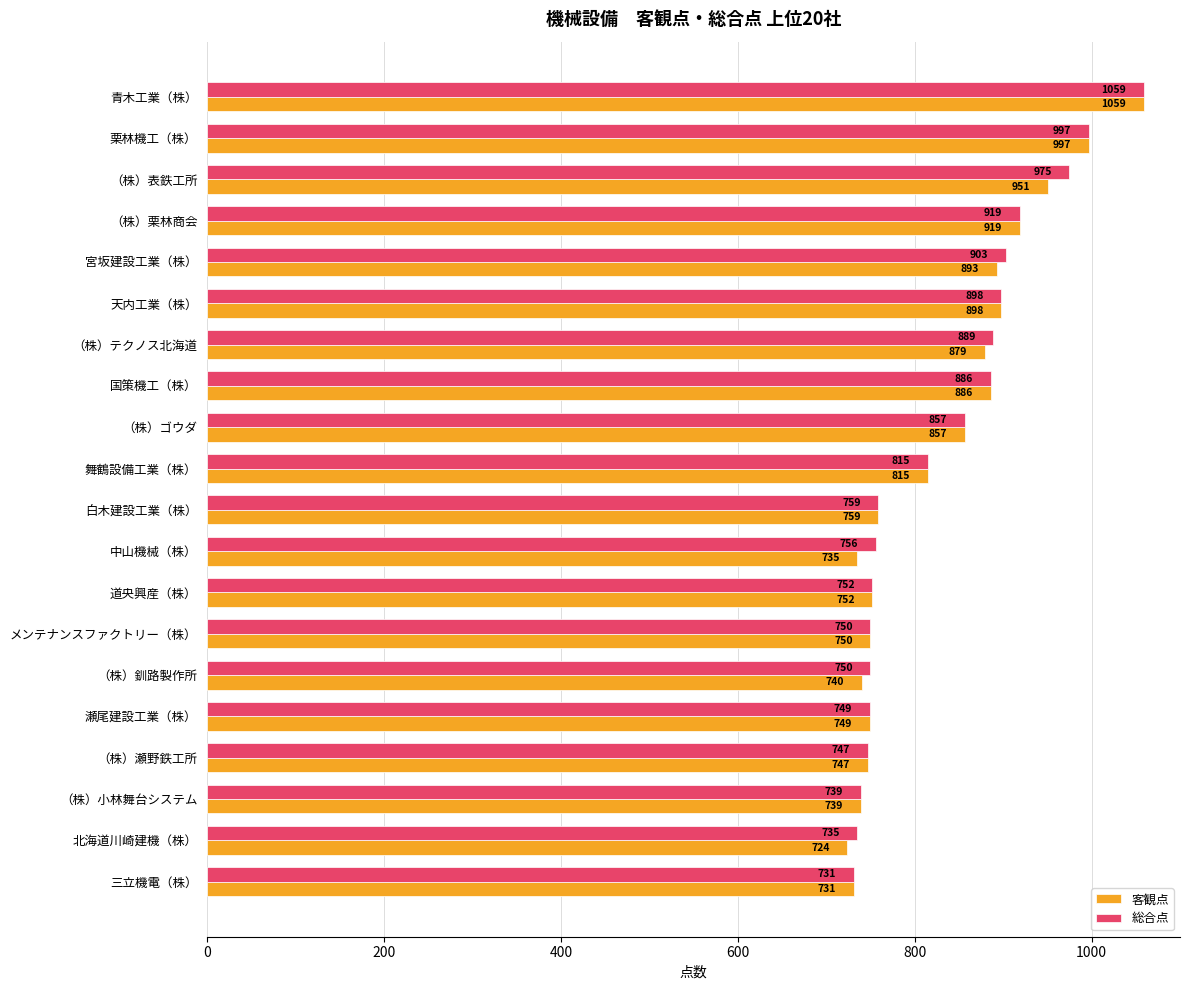

What is the smallest value displayed?

724